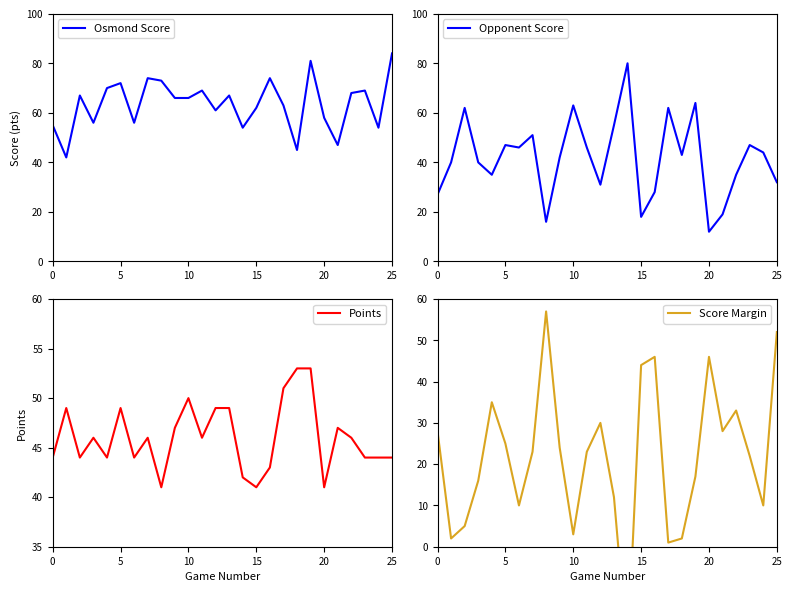

What are all the series names shown in the legend?

Osmond Score, Opponent Score, Points, Score Margin